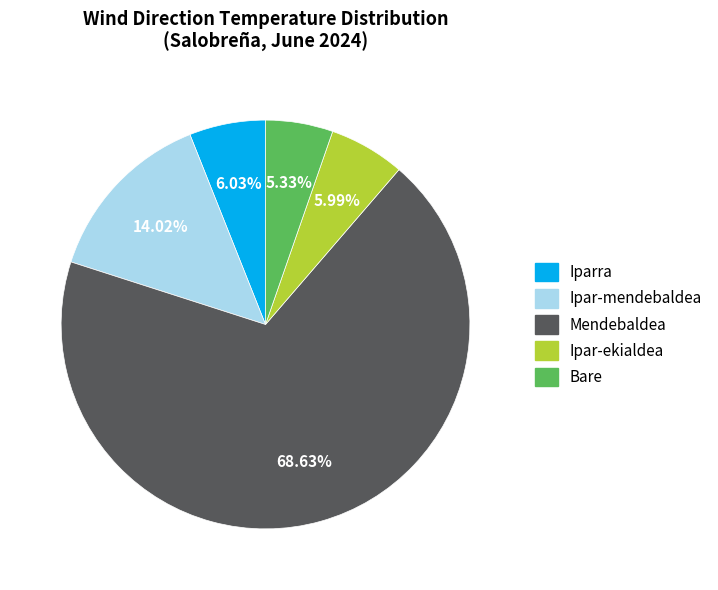

Is there any slice that represents more than half of the pie?

Yes